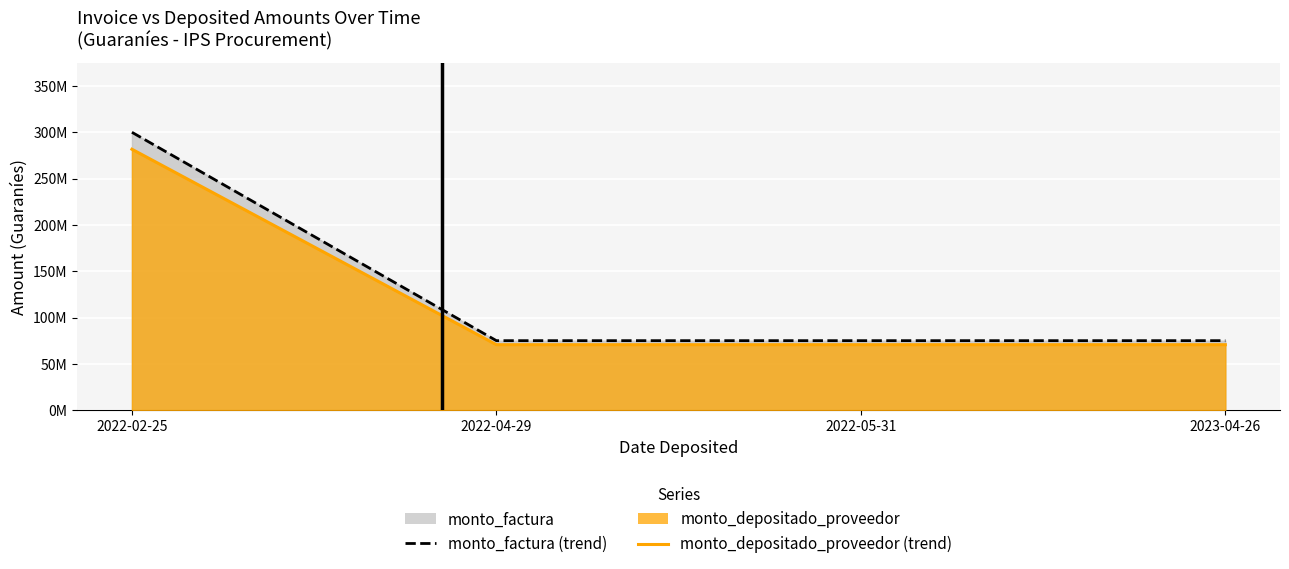

Rank the series at 2022-04-29 from highest to lowest value.

monto_factura, monto_depositado_proveedor